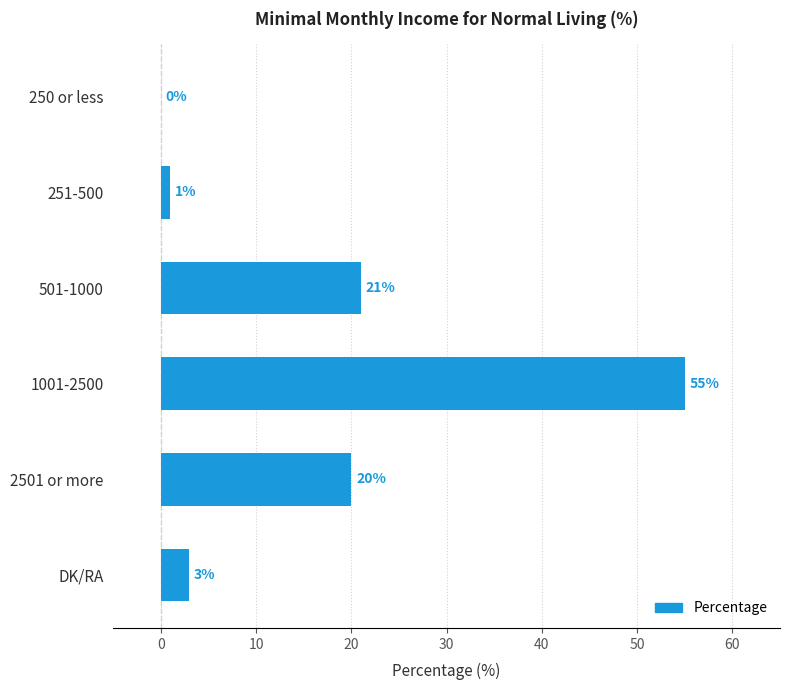

Reading top to bottom, what are all the values shown in this chart?

250 or less=0	251-500=1	501-1000=21	1001-2500=55	2501 or more=20	DK/RA=3